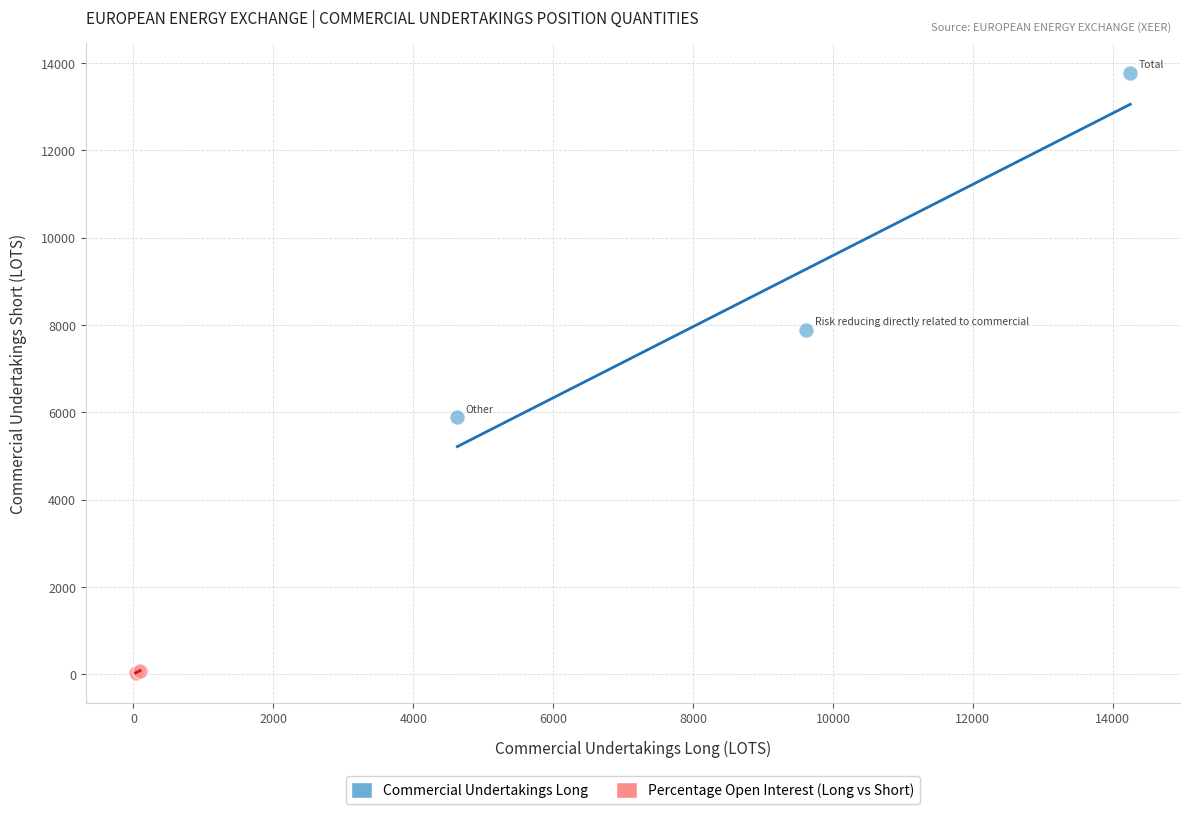

Which series contains the highest Y value?

Commercial Undertakings Long